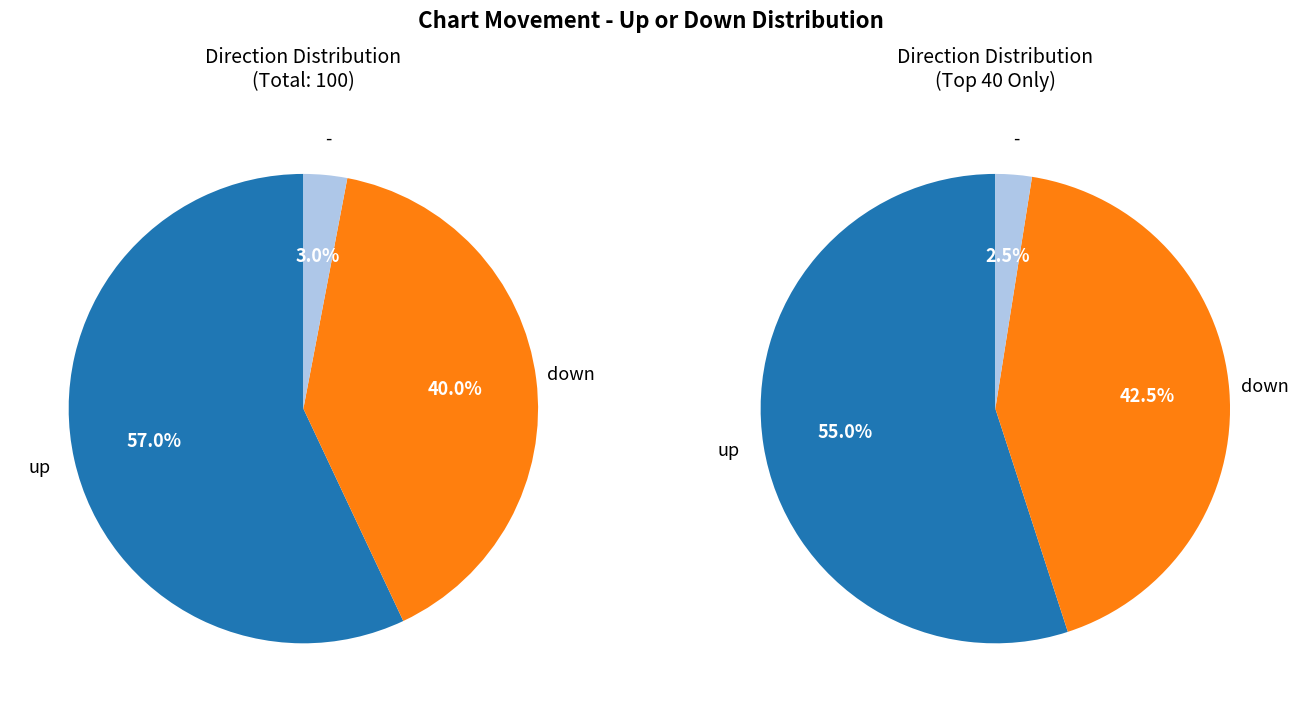

What is the change in value from up to down?

-17